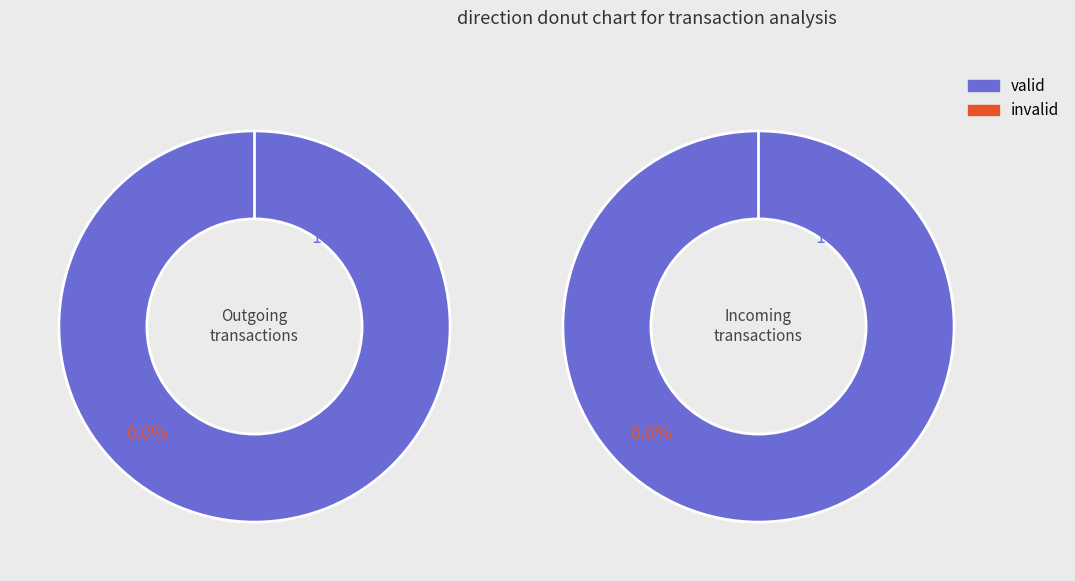

To the nearest percent, what is the average slice percentage?

50%